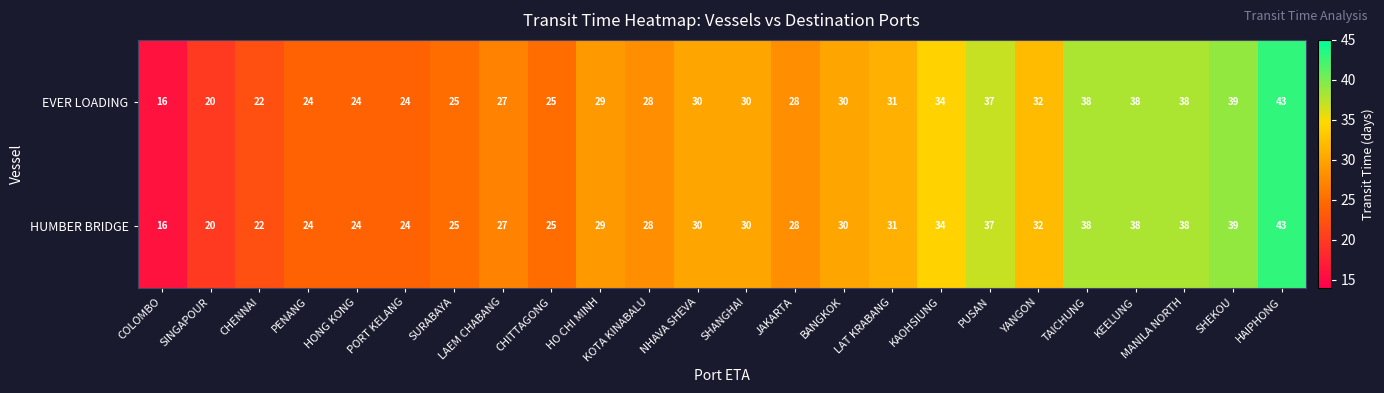

At how many categories does at least one series exceed 33?

7